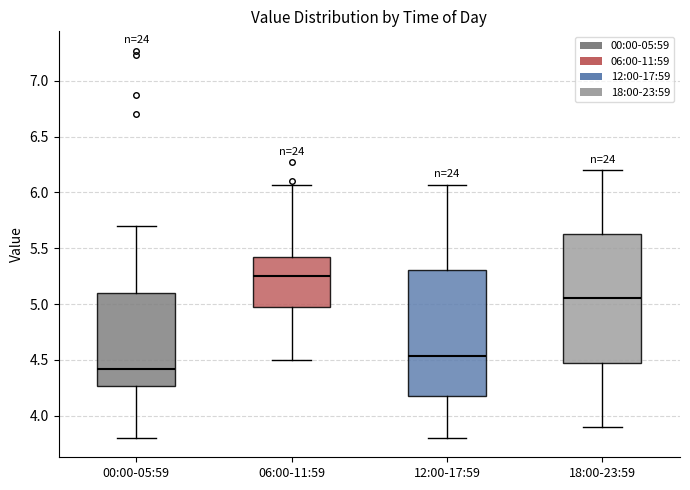

Reading left to right, transcribe this box plot: for each box, give where its median line is, the range the box spans, and where its two whiskers end, as read against the y-axis. The values are not printed on the chart, so give them approximately, as read against the axis.

00:00-05:59: median 4.40, box 4.25 to 5.10, whiskers 3.80 to 5.70
06:00-11:59: median 5.25, box 5.00 to 5.40, whiskers 4.50 to 6.05
12:00-17:59: median 4.55, box 4.20 to 5.30, whiskers 3.80 to 6.05
18:00-23:59: median 5.05, box 4.50 to 5.65, whiskers 3.90 to 6.20